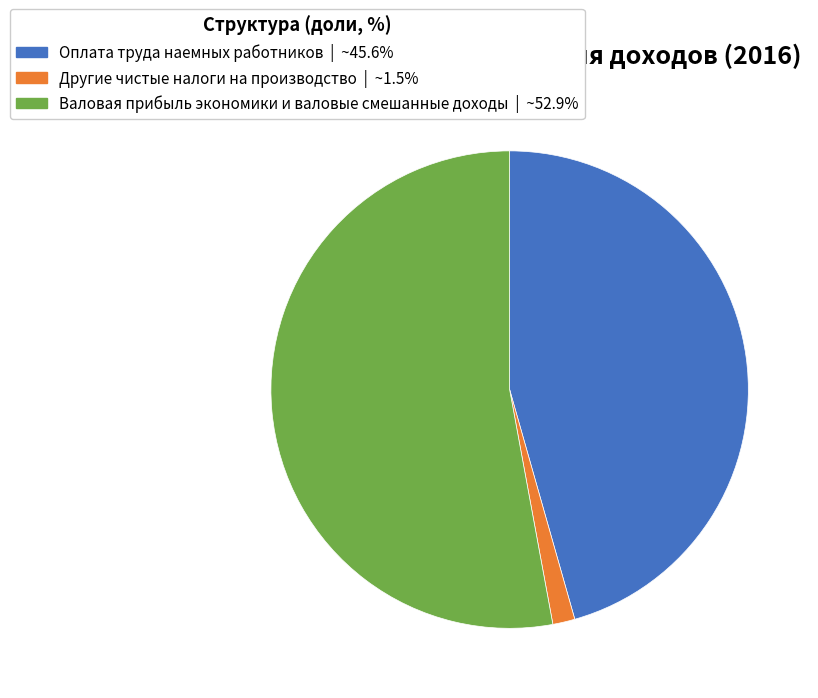

Is Другие чистые налоги на производство the majority of the pie?

No